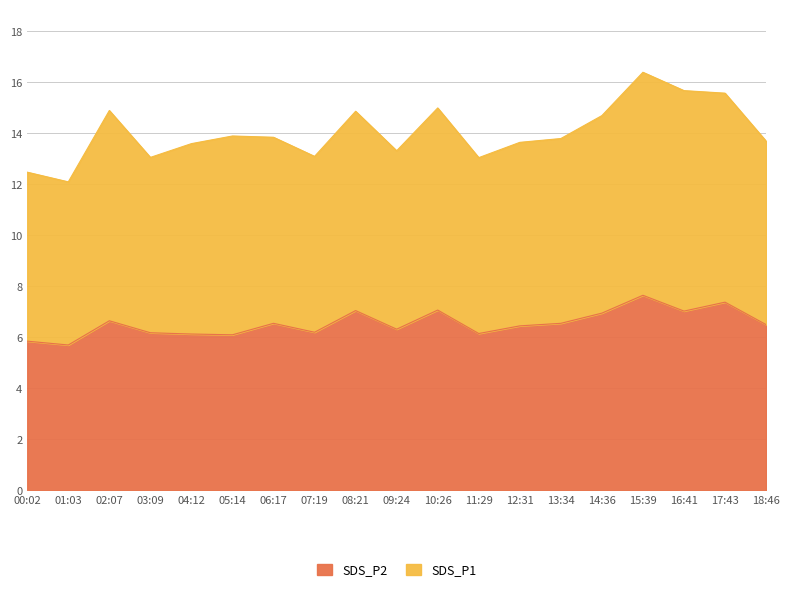

What value does the data have at 03:09?

6.2